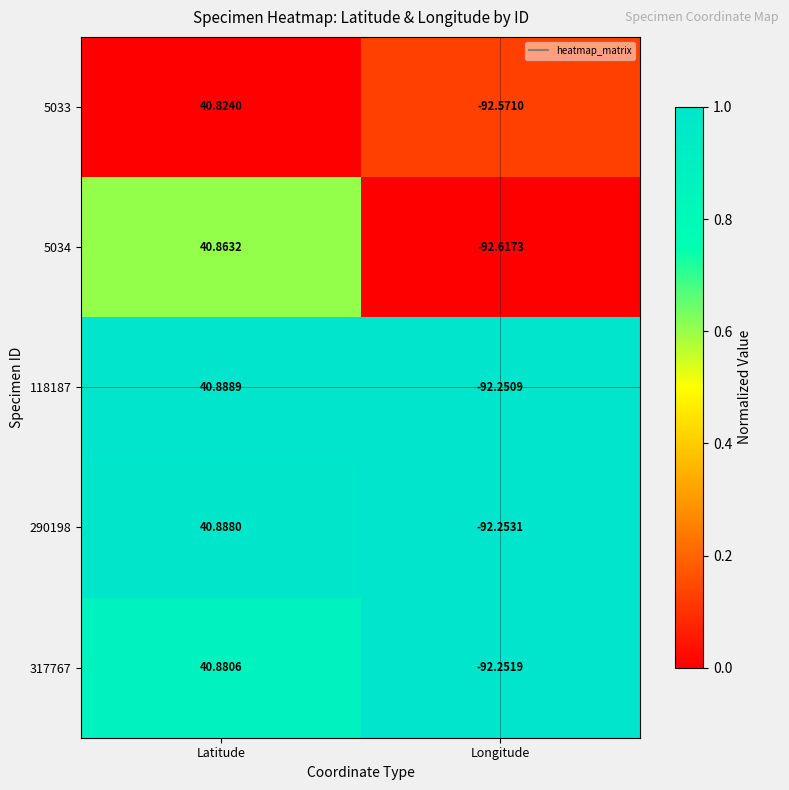

List the labels in order of 5034 value, smallest first.

Longitude, Latitude